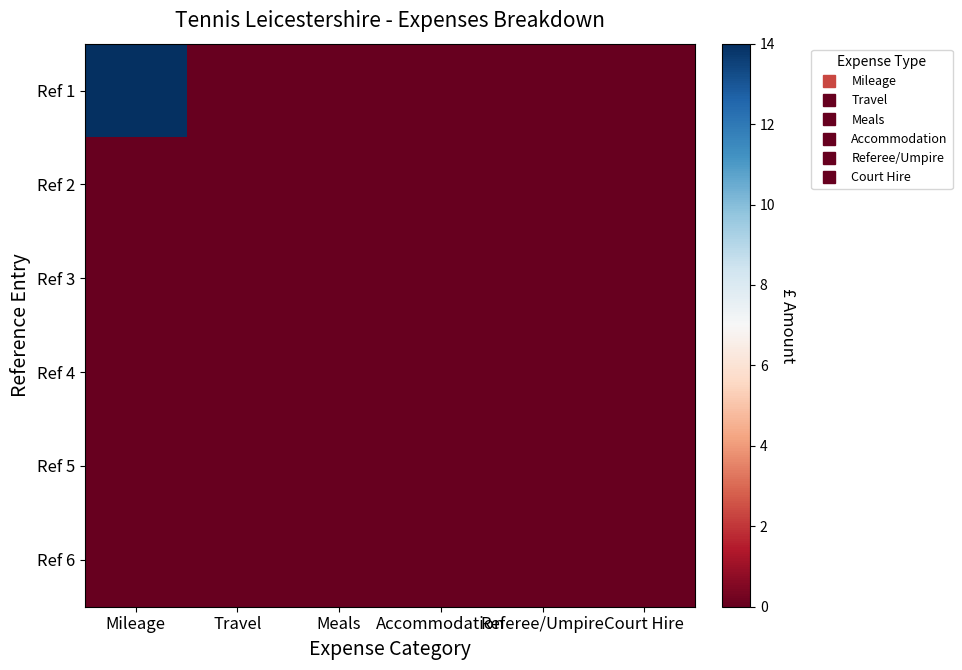

At Referee/Umpire, list the series in order from smallest to largest.

Ref 1, Ref 2, Ref 3, Ref 4, Ref 5, Ref 6